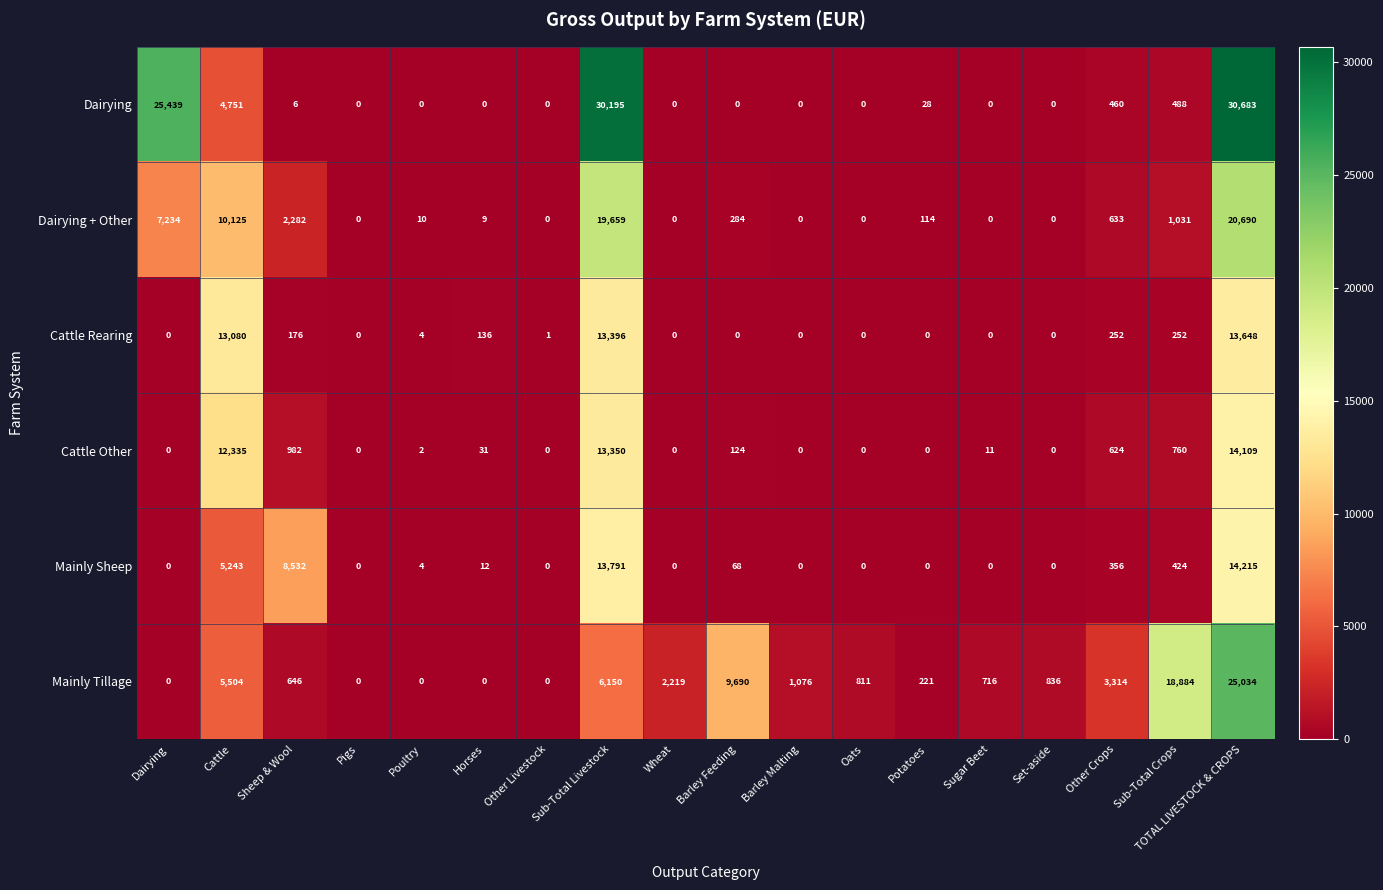

At how many categories does at least one series exceed 28127?

2